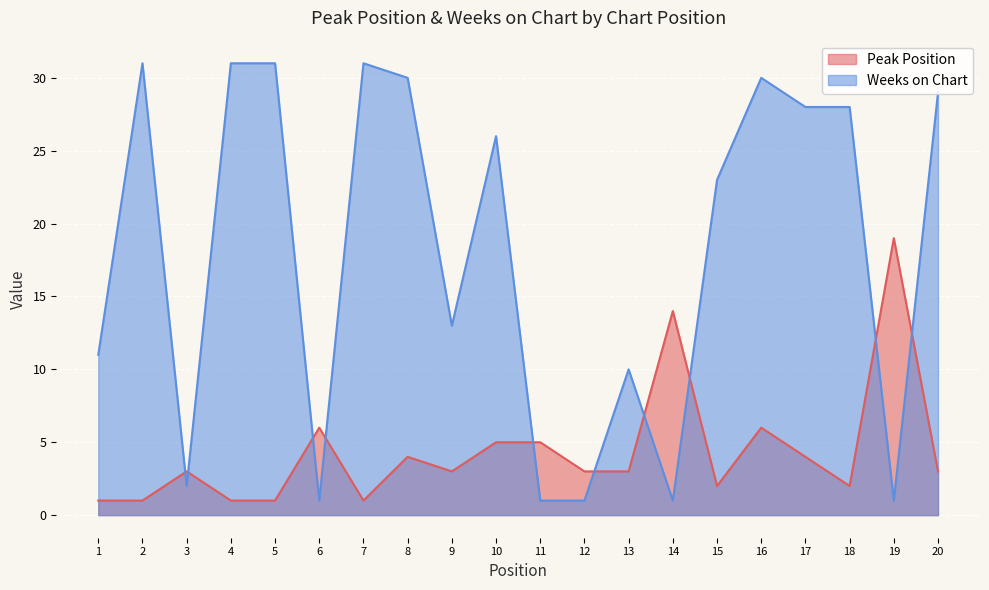

What are all the series names shown in the legend?

Peak Position, Weeks on Chart